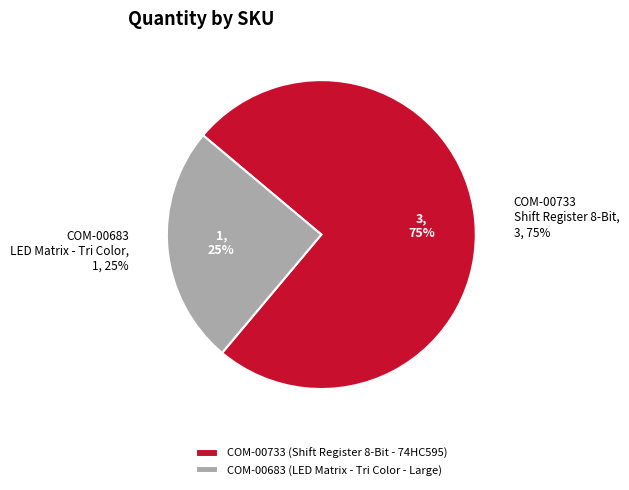

To the nearest percent, what percentage of the pie is COM-00683 (LED Matrix - Tri Color - Large)?

25%